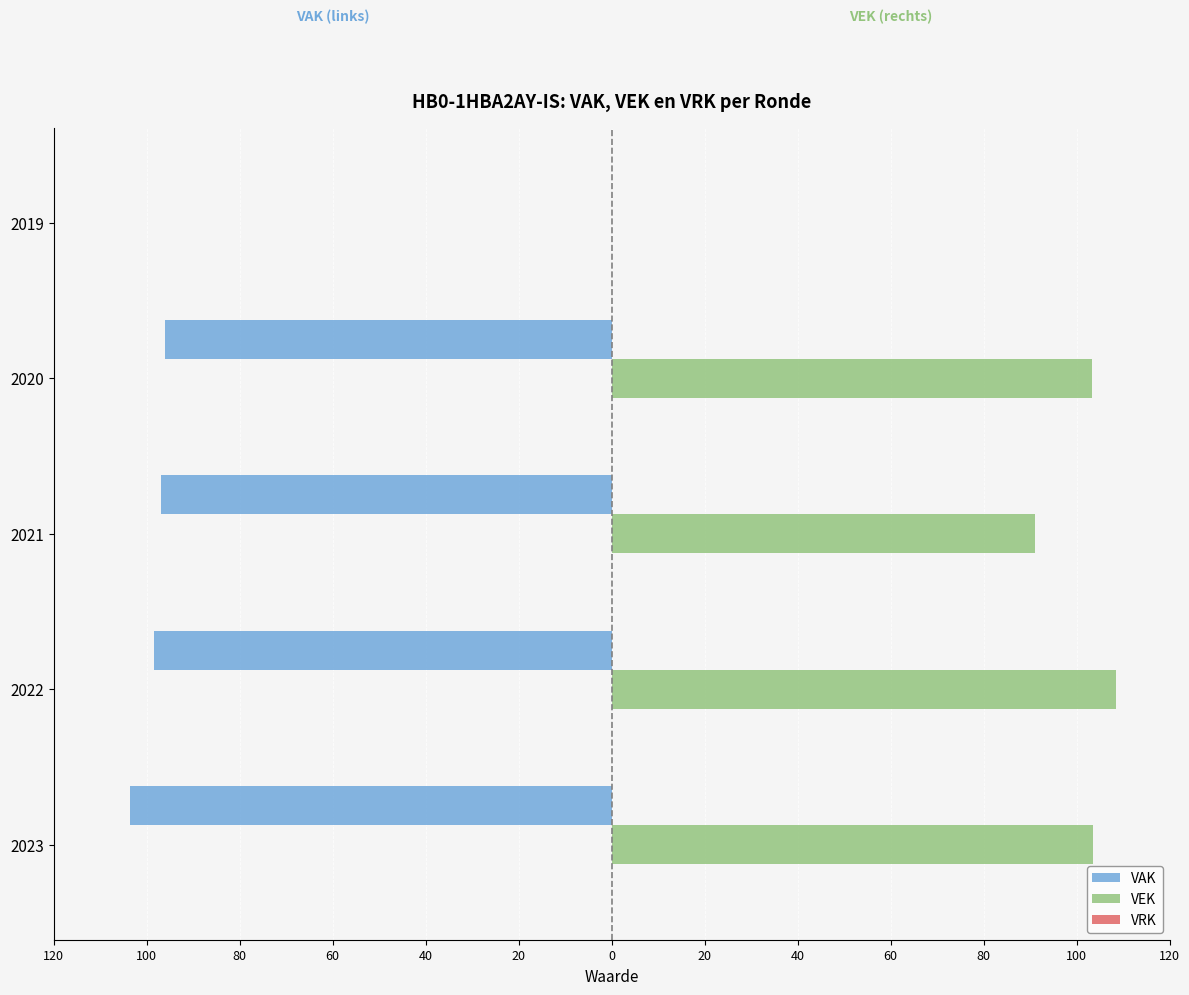

List the series in order of their overall mean, highest first.

VEK, VRK, VAK